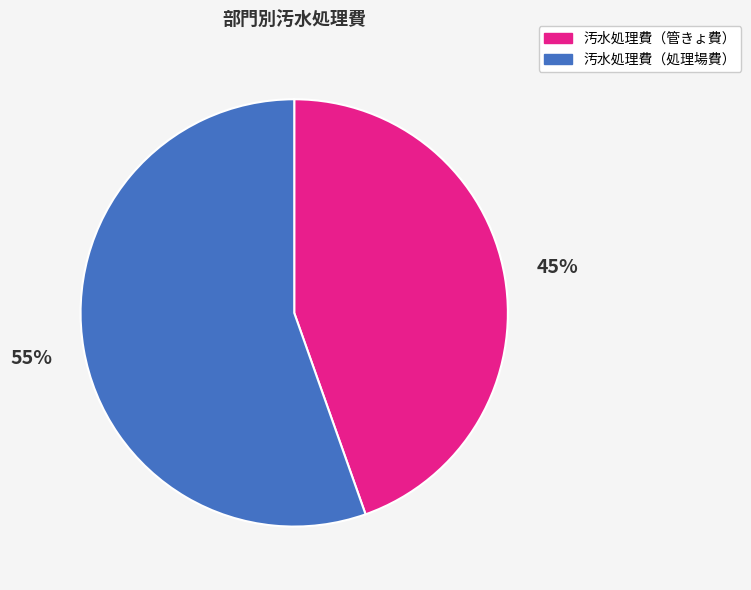

To the nearest percent, what is the average slice percentage?

50%